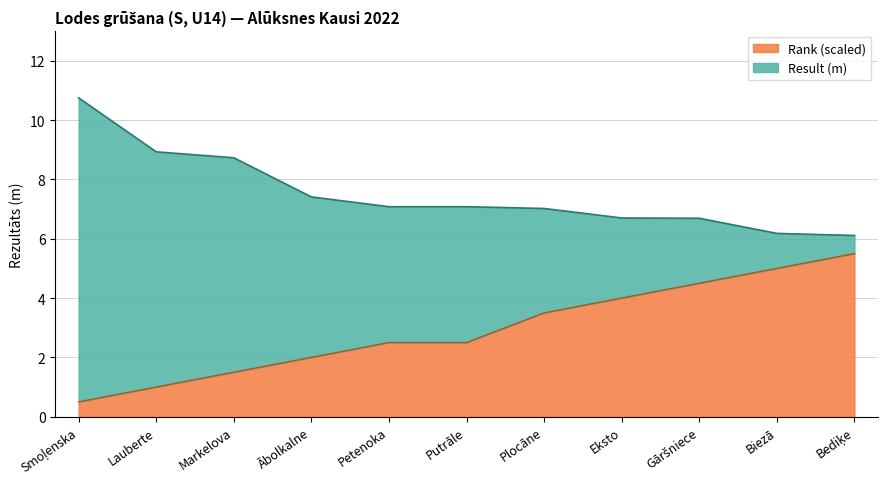

List the labels in order of Result (m) value, largest first.

Smoļenska, Lauberte, Markelova, Ābolkalne, Petenoka, Putrāle, Plocāne, Eksto, Gāršniece, Biezā, Bediķe